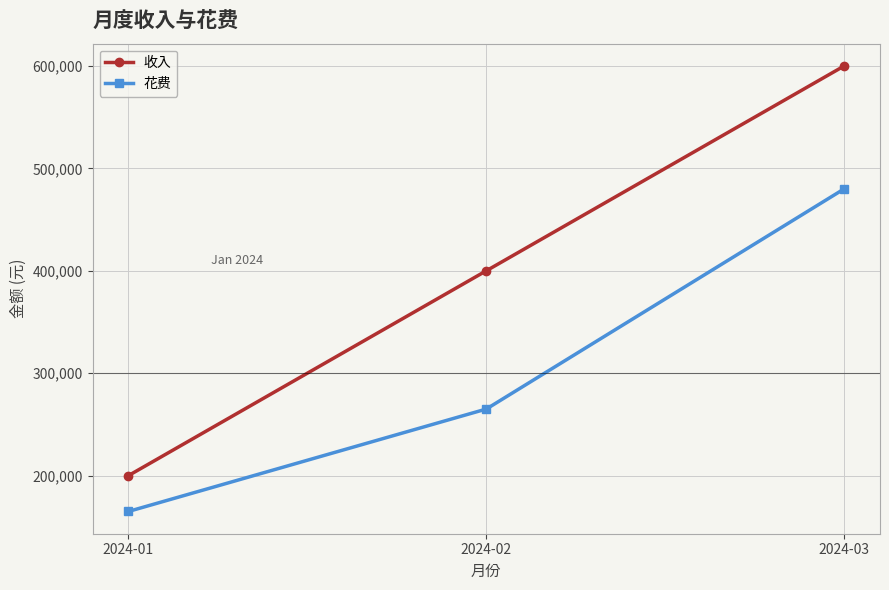

Does the chart display data point markers on the line(s)?

Yes